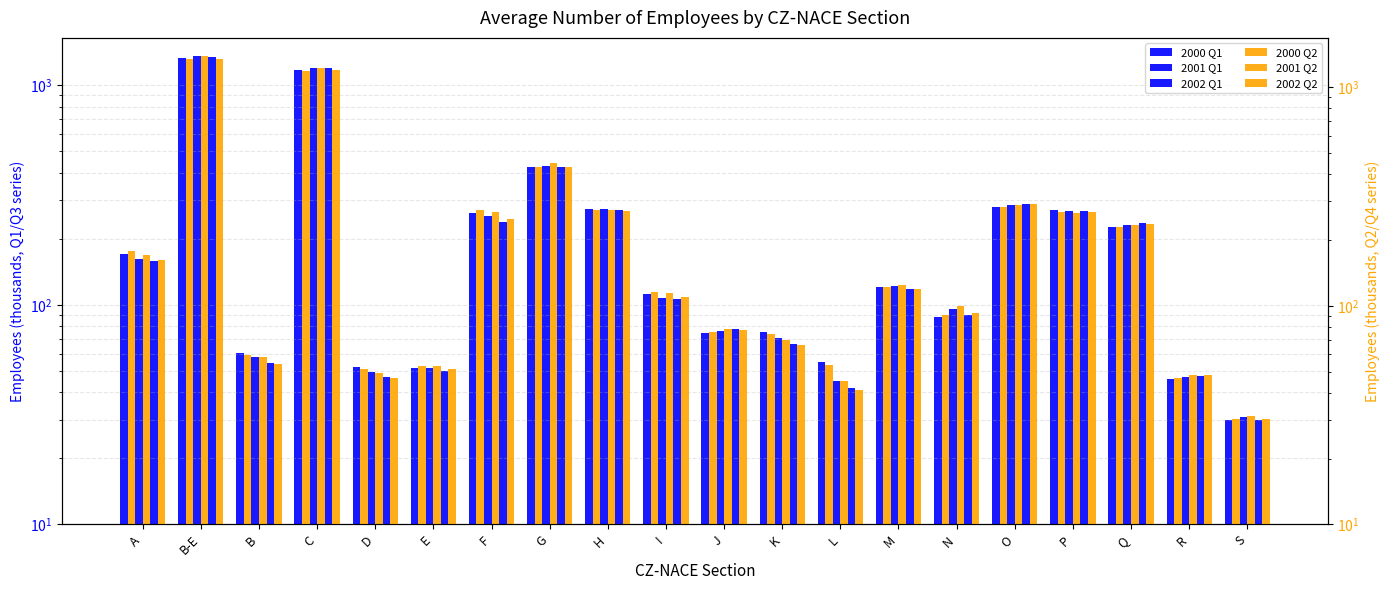

What is the difference between the maximum and minimum values in the 2001 Q1 series?

1328.3